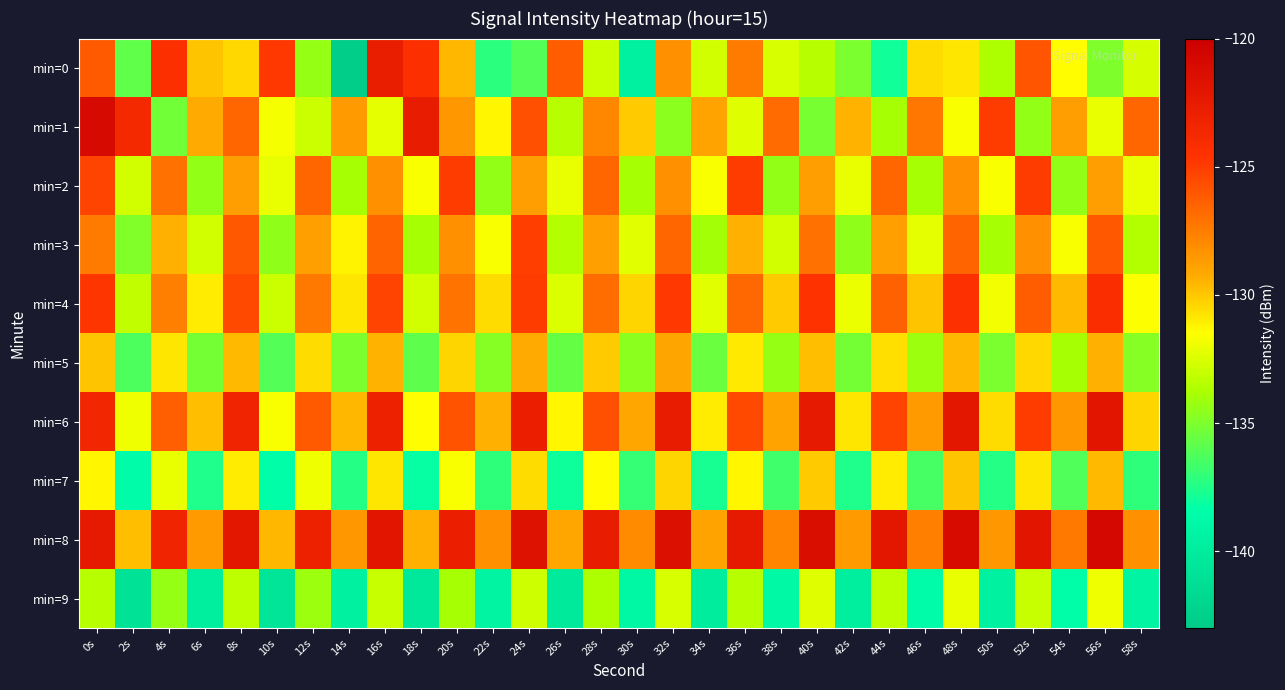

Which label corresponds to the smallest value in the chart?

14s